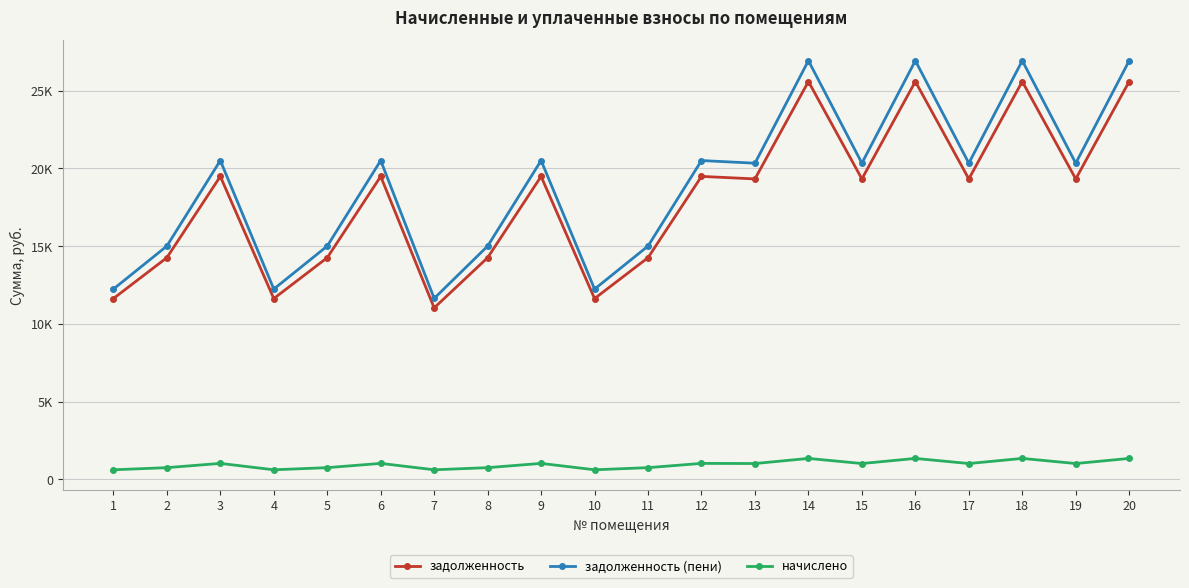

Where does the задолженность (пени) series first go above 20340?

3